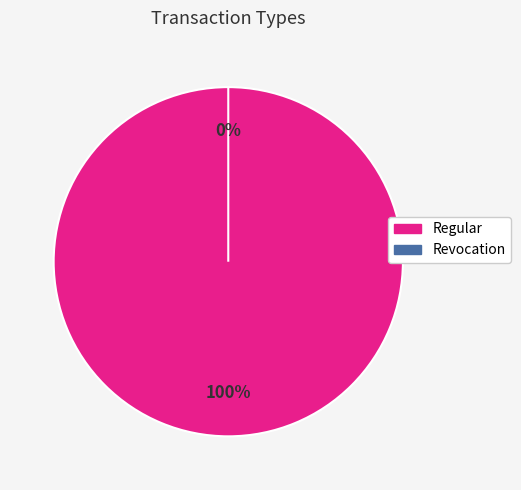

Which category has the smallest portion of the pie?

Revocation